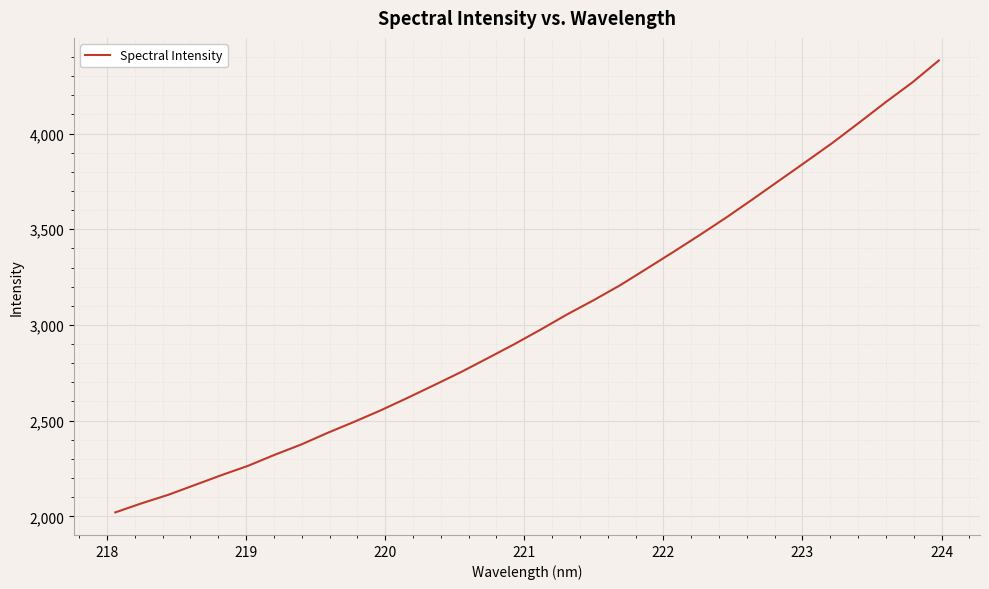

What is the maximum value shown in the chart?

4381.8